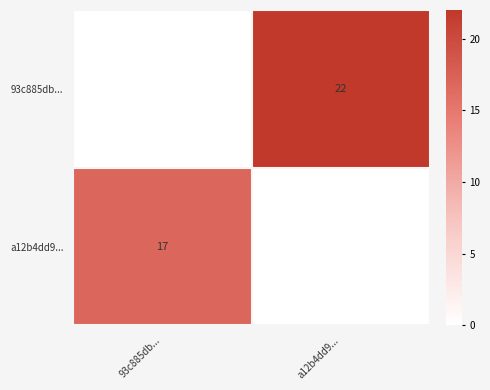

True or false: 93c885db... has a value of 22 at a12b4dd9....

True